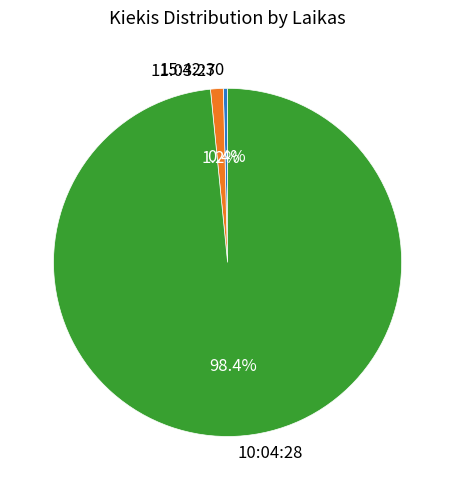

How many segments does this pie chart have?

3